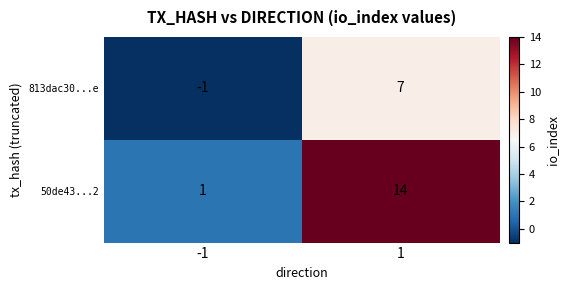

Reading right to left, what are all the values shown in this chart?

813dac30...e: 7	-1
50de43...2: 14	1